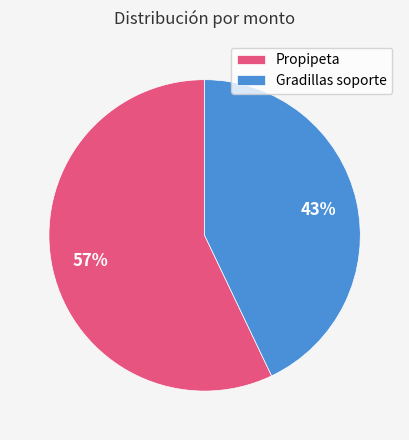

To the nearest percent, what is the difference between the largest and smallest slice percentages?

14%